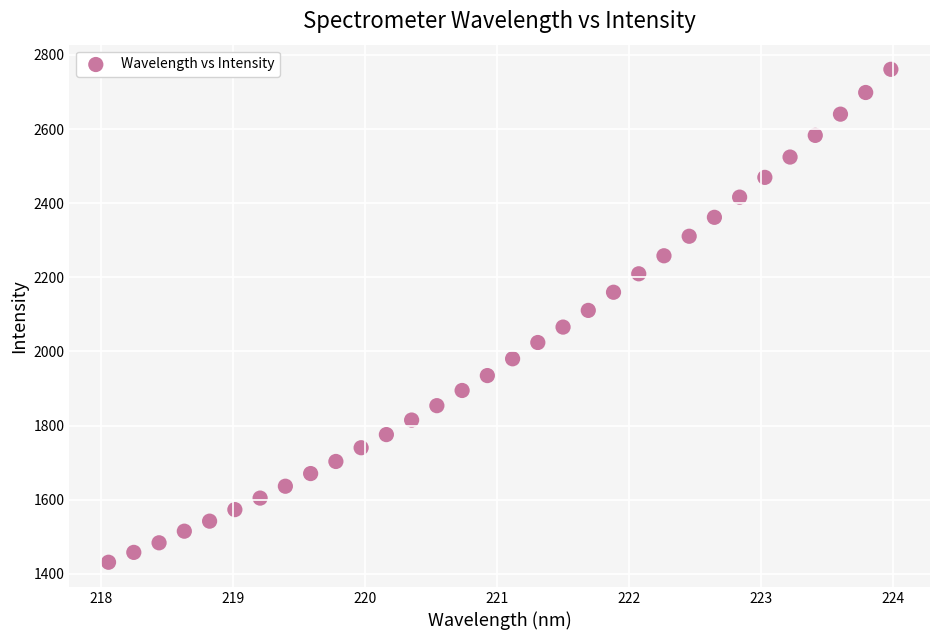

What is the range of X values (max minus min)?

5.9